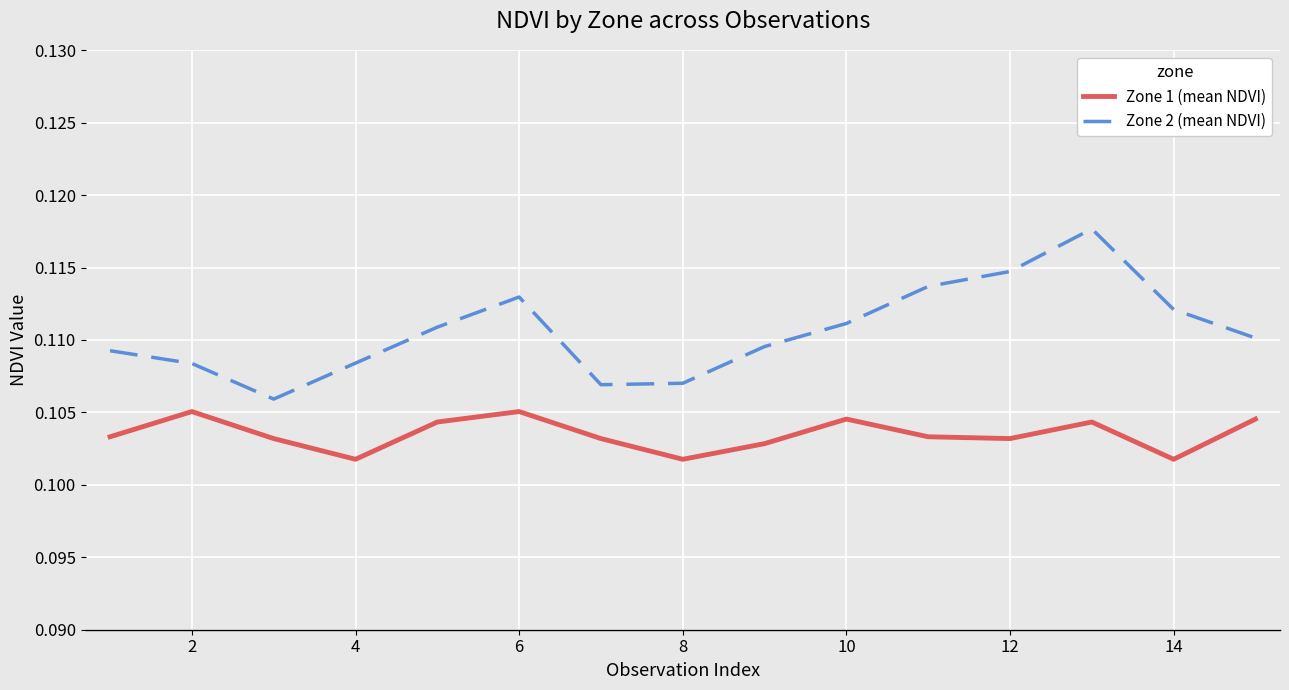

Which series has the largest range (max minus min)?

Zone 2 (mean NDVI)